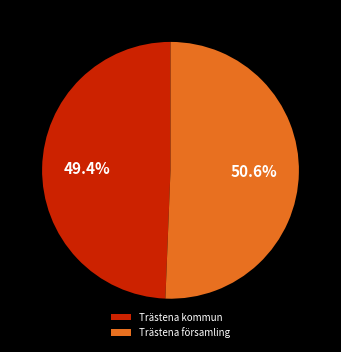

To the nearest percent, what is the average slice percentage?

50%